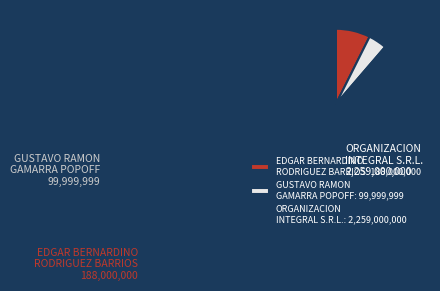

True or false: EDGAR BERNARDINO RODRIGUEZ BARRIOS accounts for 1% of the total.

False